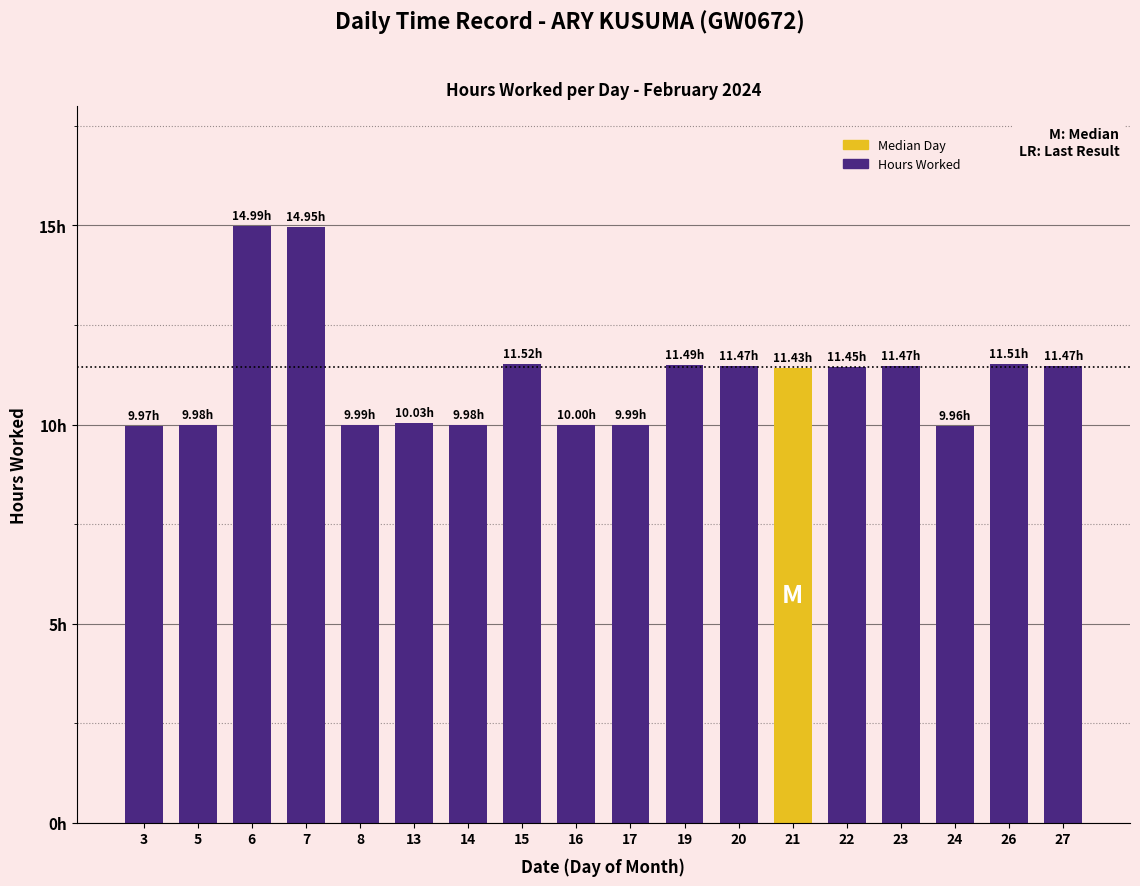

Does the chart contain any negative values?

No